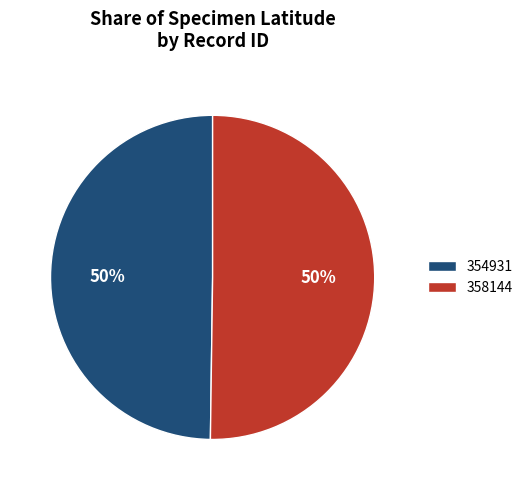

How many segments does this pie chart have?

2